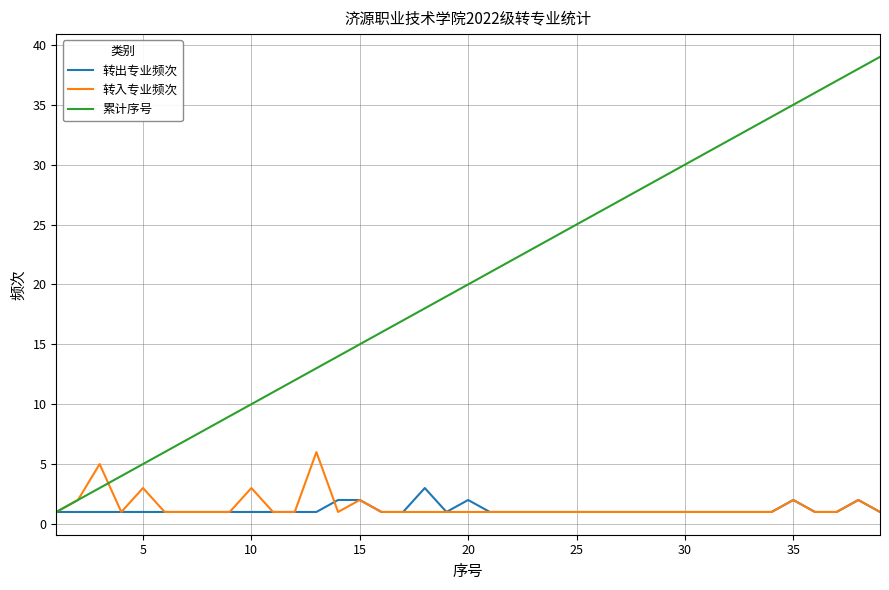

Which series has the largest total across all categories?

累计序号